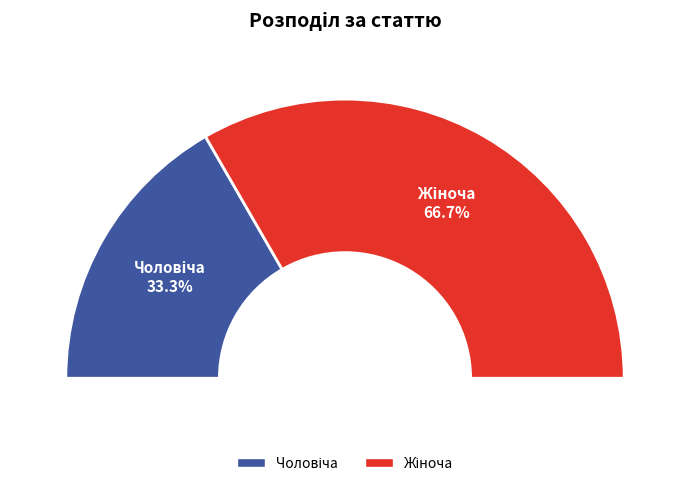

What is the total percentage of Чоловіча and Жіноча?

100.0%